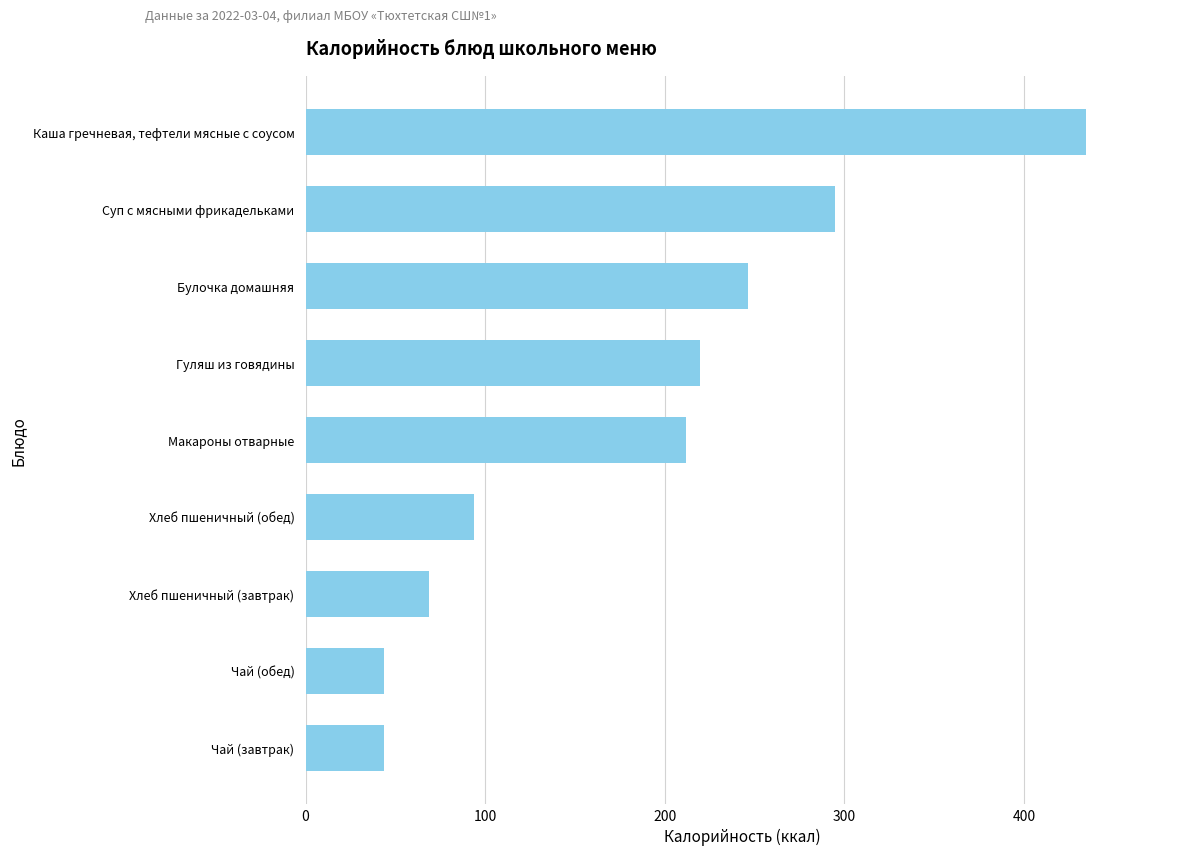

At which label is the value closest to 239?

Булочка домашняя